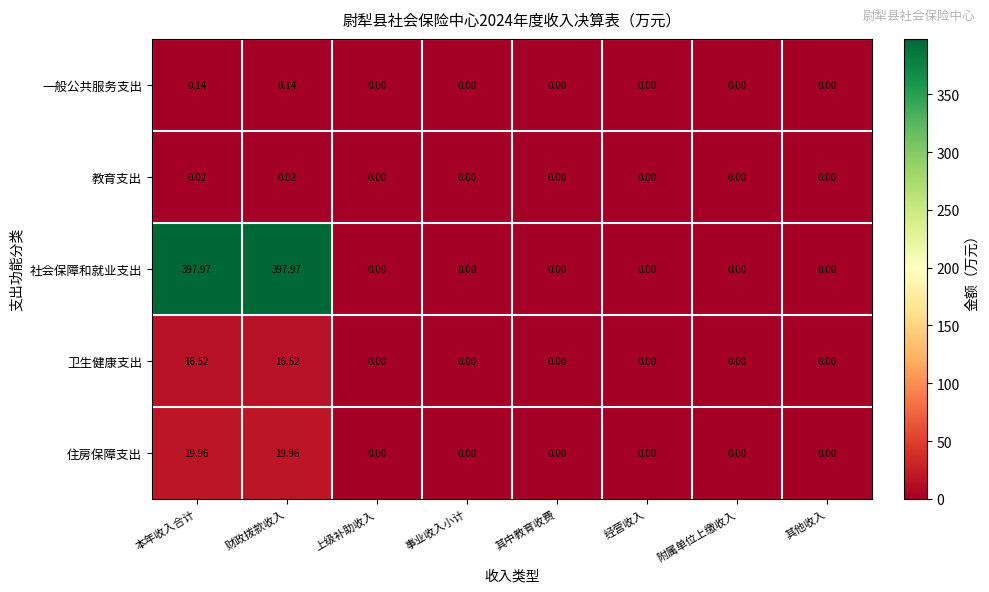

List the series in order of their peak value, highest first.

社会保障和就业支出, 住房保障支出, 卫生健康支出, 一般公共服务支出, 教育支出